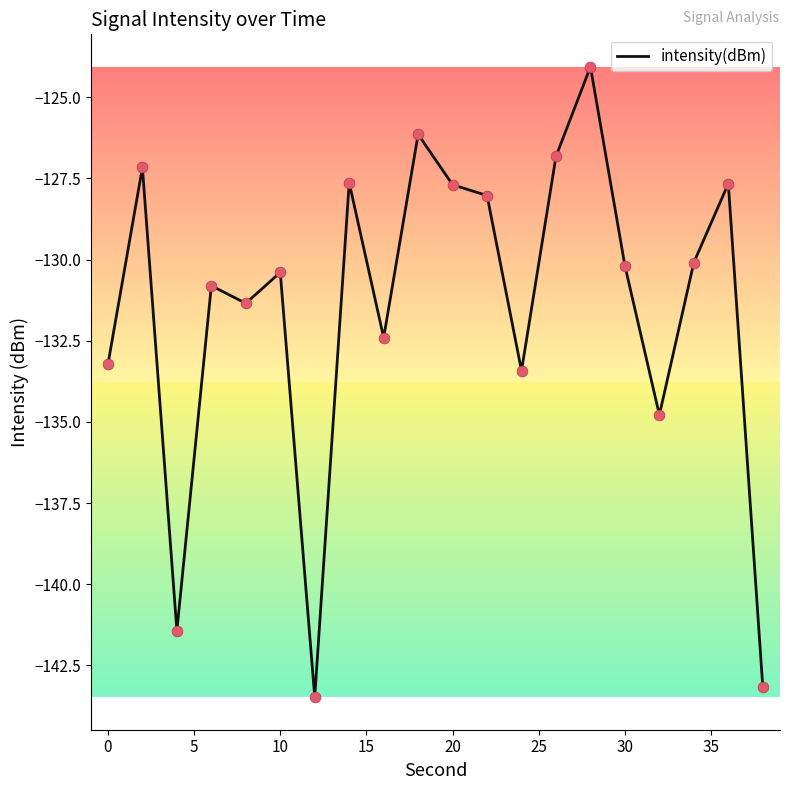

What is the maximum value shown in the chart?

-124.1